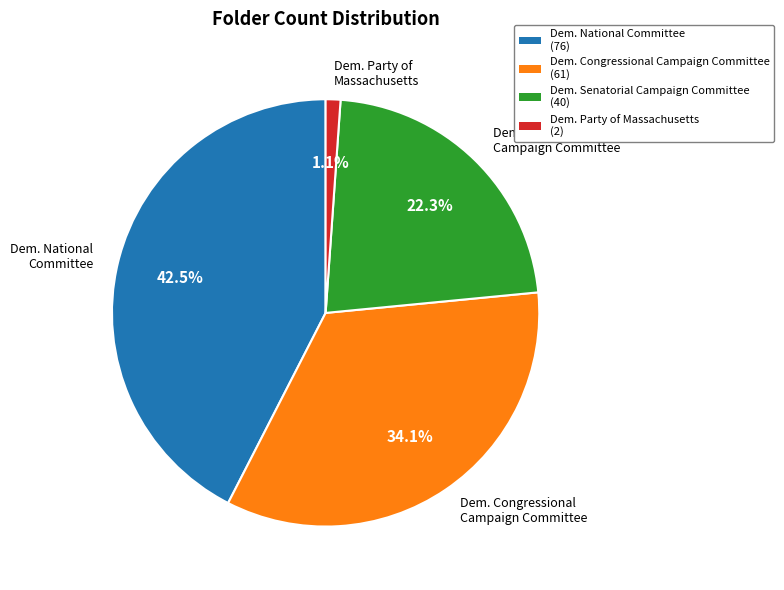

Is there any slice that represents more than half of the pie?

No